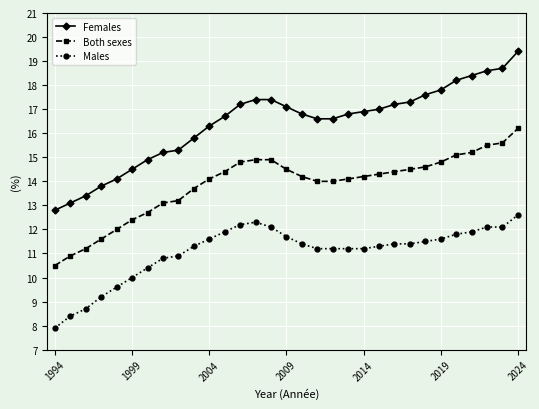

True or false: Both sexes and Females cross at least once.

False